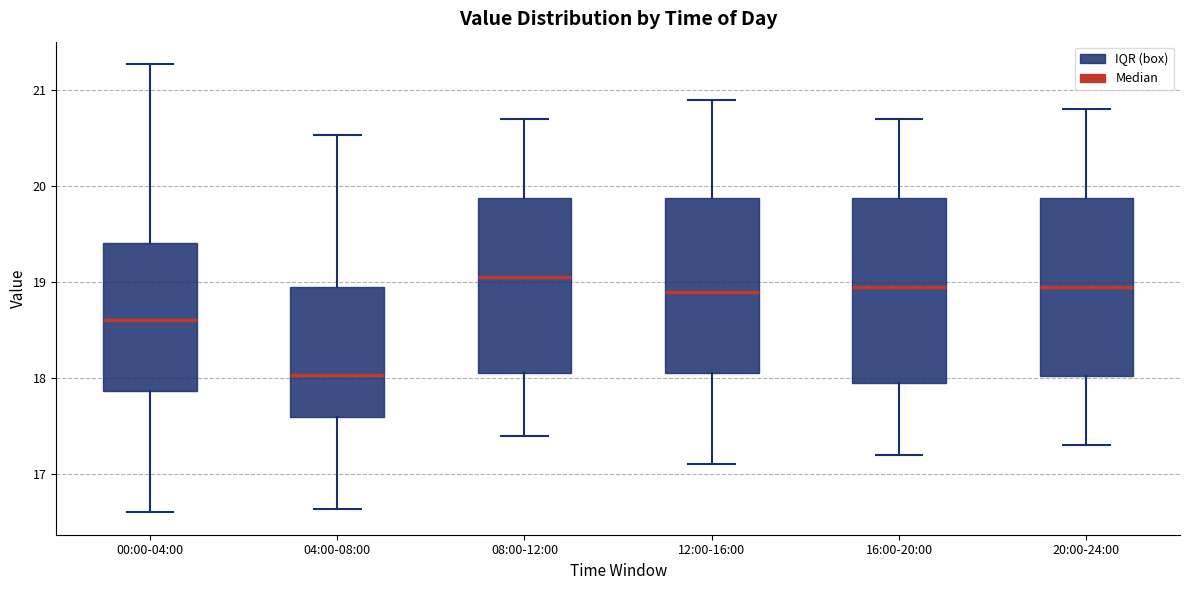

Where does the lower whisker of the box for 16:00-20:00 end on the y-axis? The values are not printed on the chart, so give them approximately, as read against the axis.

17.2